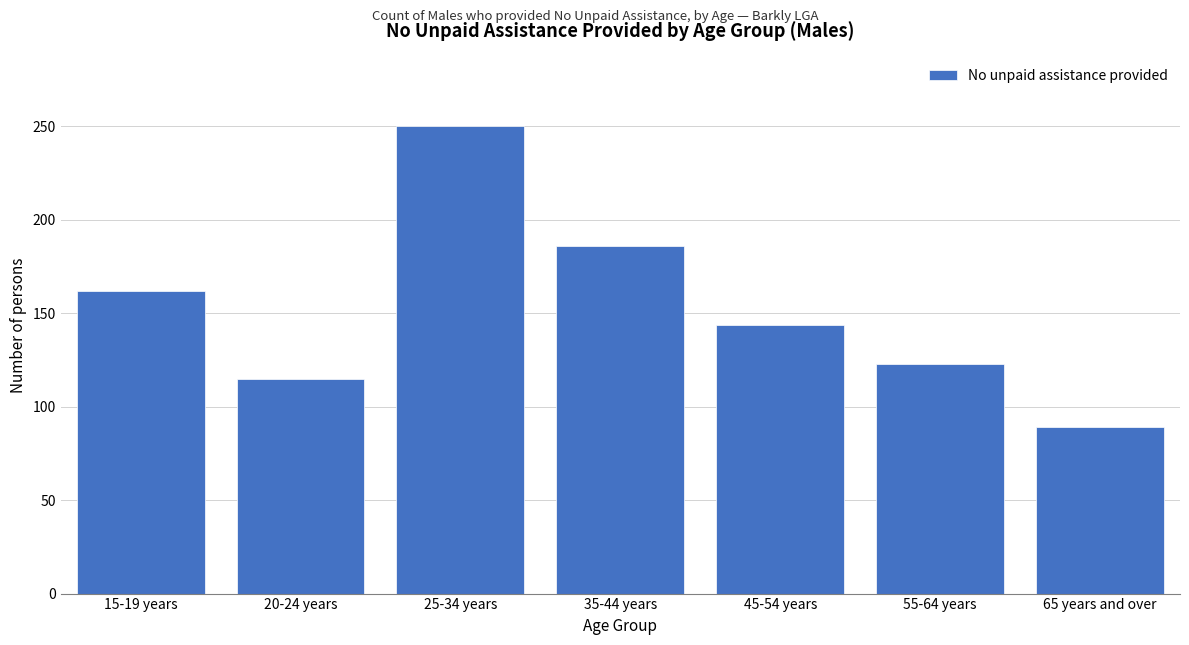

Reading left to right, transcribe all the data shown in this chart.

15-19 years=162	20-24 years=115	25-34 years=250	35-44 years=186	45-54 years=144	55-64 years=123	65 years and over=89